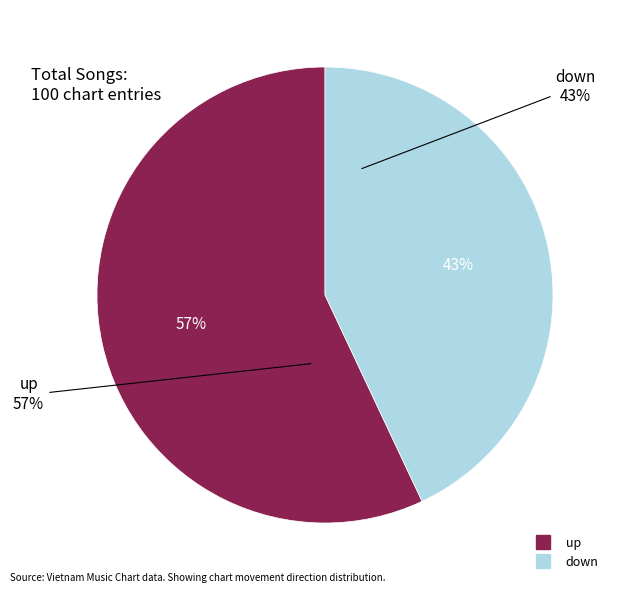

What percentage is the up slice, to the nearest percent?

57%